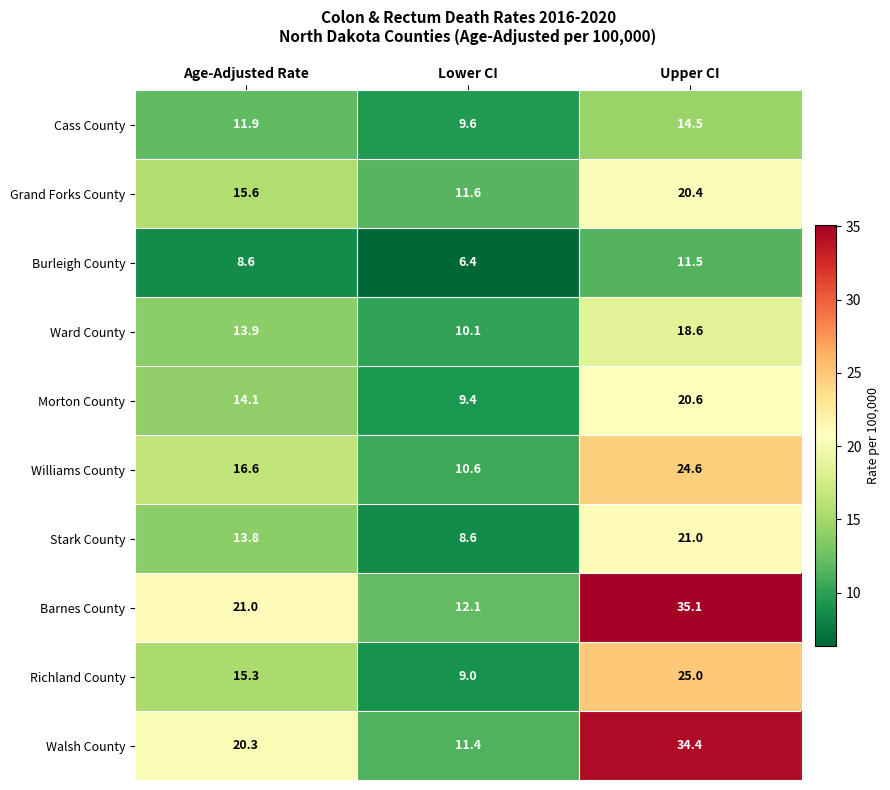

The value of Walsh County at Upper CI is 21.0. True or false?

False